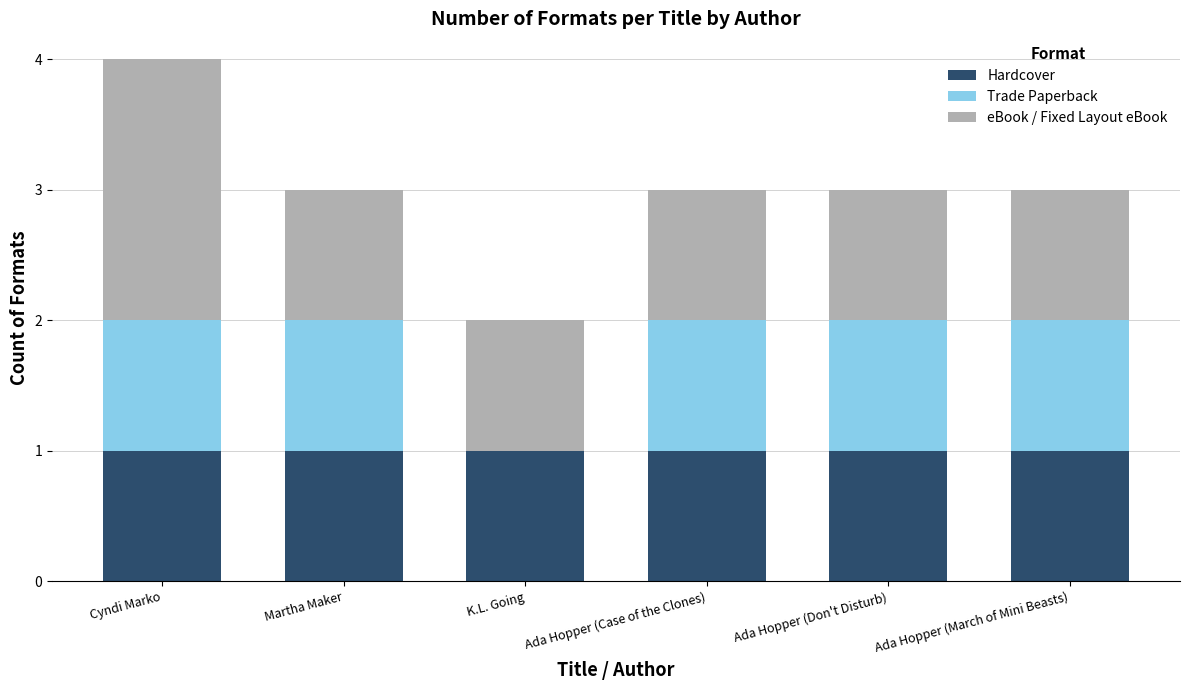

What is the total value across all series at Cyndi Marko?

4